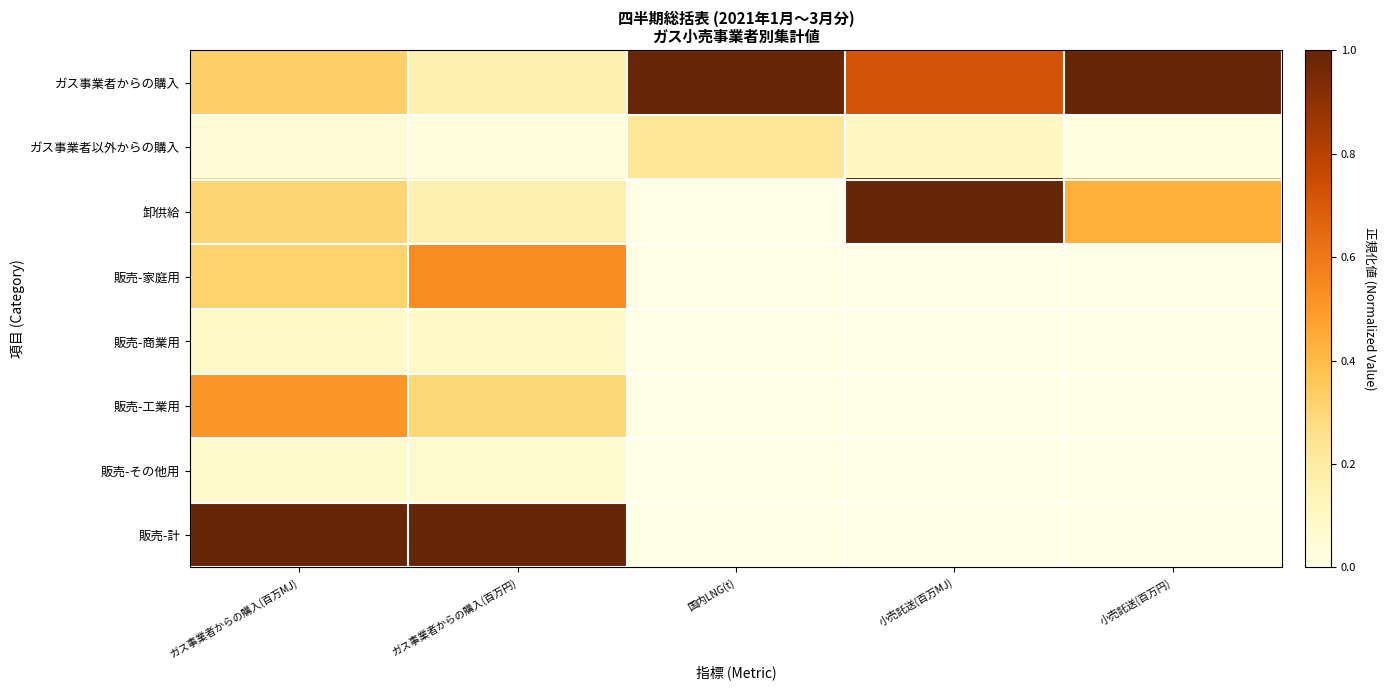

Reading left to right, transcribe all the data shown in this chart.

ガス事業者からの購入: ガス事業者からの購入(百万MJ)=0.3	ガス事業者からの購入(百万円)=0.2	国内LNG(t)=1.0	小売託送(百万MJ)=0.7	小売託送(百万円)=1.0
ガス事業者以外からの購入: ガス事業者からの購入(百万MJ)=0.0	ガス事業者からの購入(百万円)=0.0	国内LNG(t)=0.2	小売託送(百万MJ)=0.1	小売託送(百万円)=0.0
卸供給: ガス事業者からの購入(百万MJ)=0.3	ガス事業者からの購入(百万円)=0.2	国内LNG(t)=0.0	小売託送(百万MJ)=1.0	小売託送(百万円)=0.4
販売-家庭用: ガス事業者からの購入(百万MJ)=0.3	ガス事業者からの購入(百万円)=0.5	国内LNG(t)=0.0	小売託送(百万MJ)=0.0	小売託送(百万円)=0.0
販売-商業用: ガス事業者からの購入(百万MJ)=0.1	ガス事業者からの購入(百万円)=0.1	国内LNG(t)=0.0	小売託送(百万MJ)=0.0	小売託送(百万円)=0.0
販売-工業用: ガス事業者からの購入(百万MJ)=0.5	ガス事業者からの購入(百万円)=0.3	国内LNG(t)=0.0	小売託送(百万MJ)=0.0	小売託送(百万円)=0.0
販売-その他用: ガス事業者からの購入(百万MJ)=0.1	ガス事業者からの購入(百万円)=0.1	国内LNG(t)=0.0	小売託送(百万MJ)=0.0	小売託送(百万円)=0.0
販売-計: ガス事業者からの購入(百万MJ)=1.0	ガス事業者からの購入(百万円)=1.0	国内LNG(t)=0.0	小売託送(百万MJ)=0.0	小売託送(百万円)=0.0